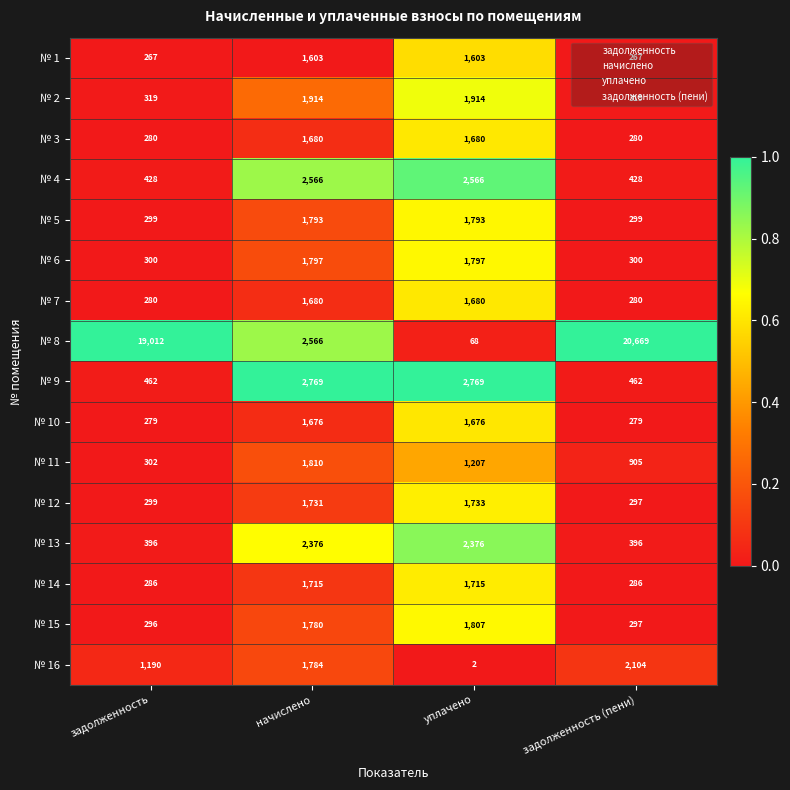

What is the total value across all series at задолженность (пени)?

27868